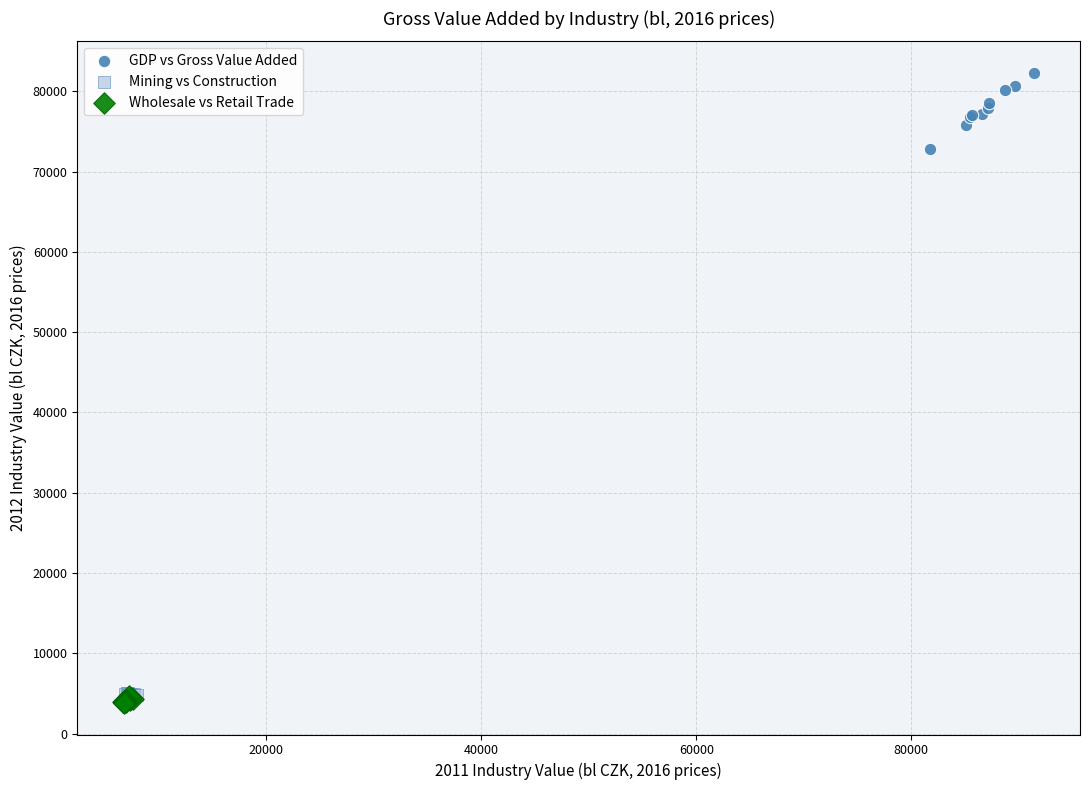

Which series reaches the maximum Y coordinate?

GDP vs Gross Value Added